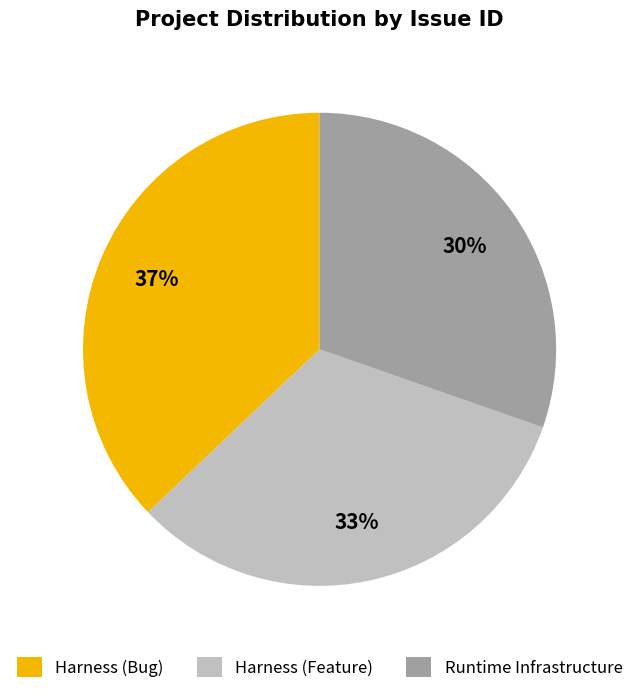

How many slices are in this pie chart?

3